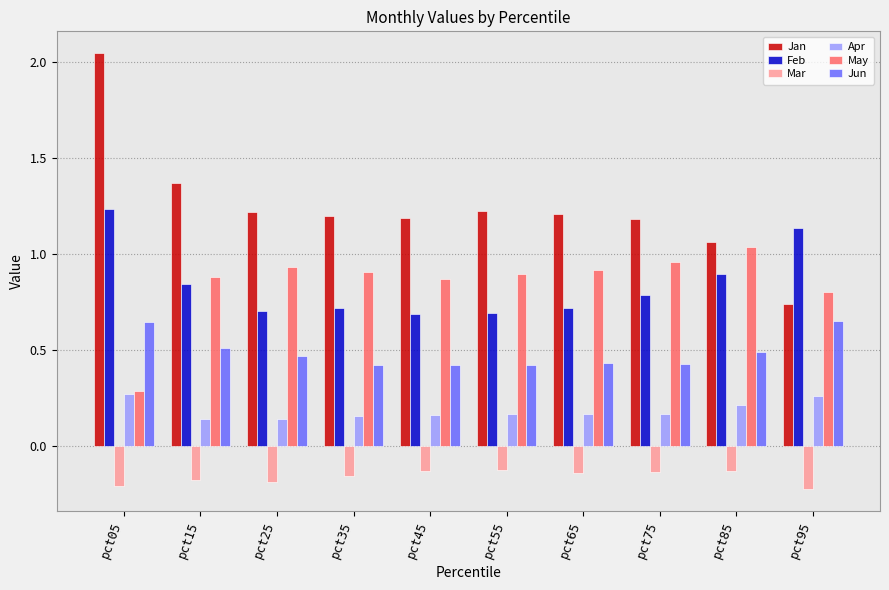

What is the sum of the Jan values at pct75 and pct85?

2.2